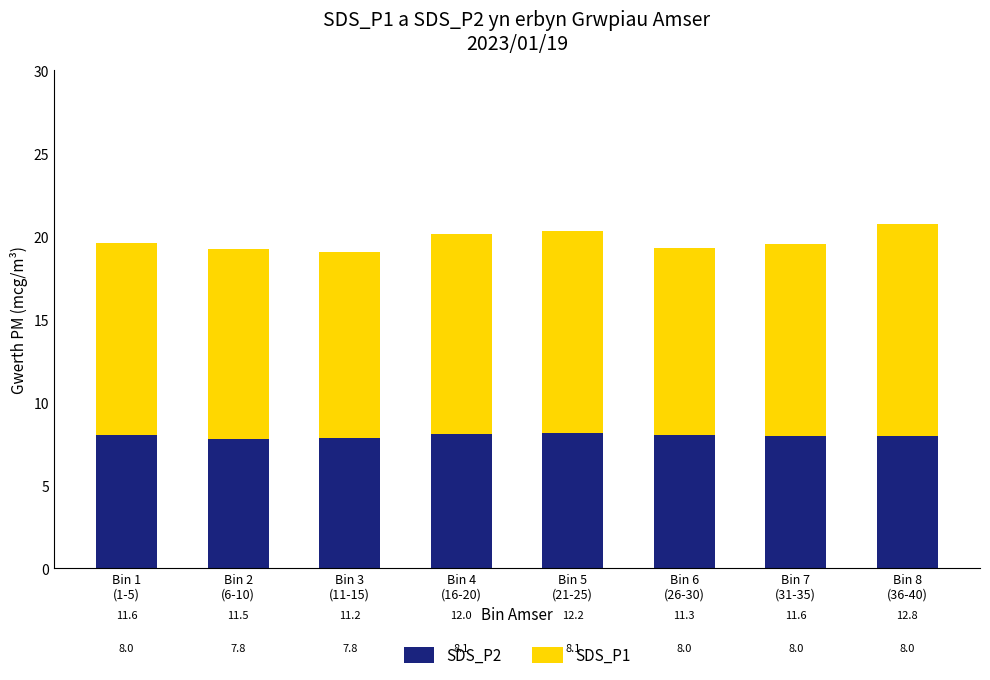

True or false: SDS_P2 has a value of 7.8 at Bin 3
(11-15).

True